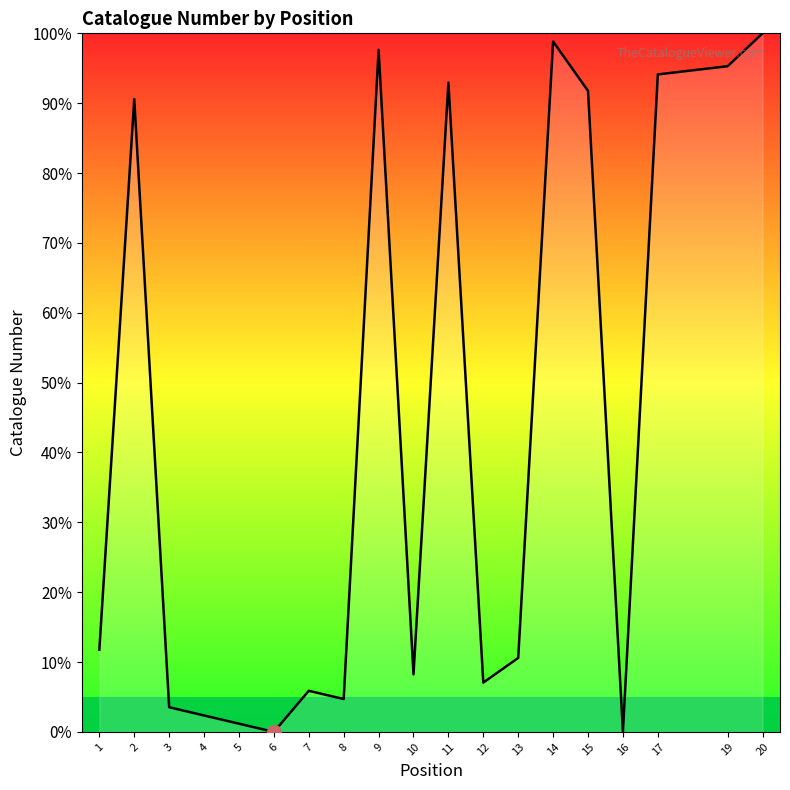

Is it true that the value at 2 is 20.1?

False